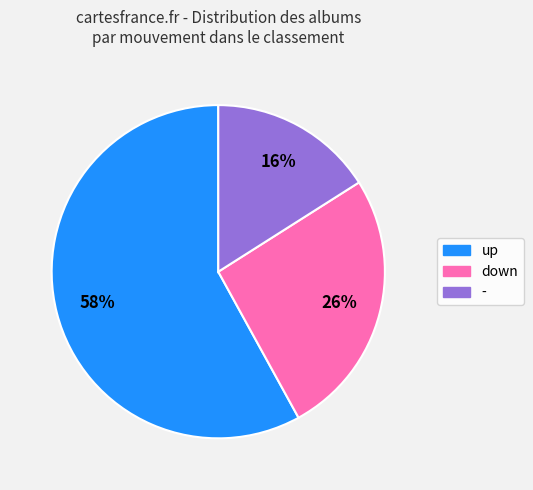

What is the ratio of the value at down to the value at up?

0.4